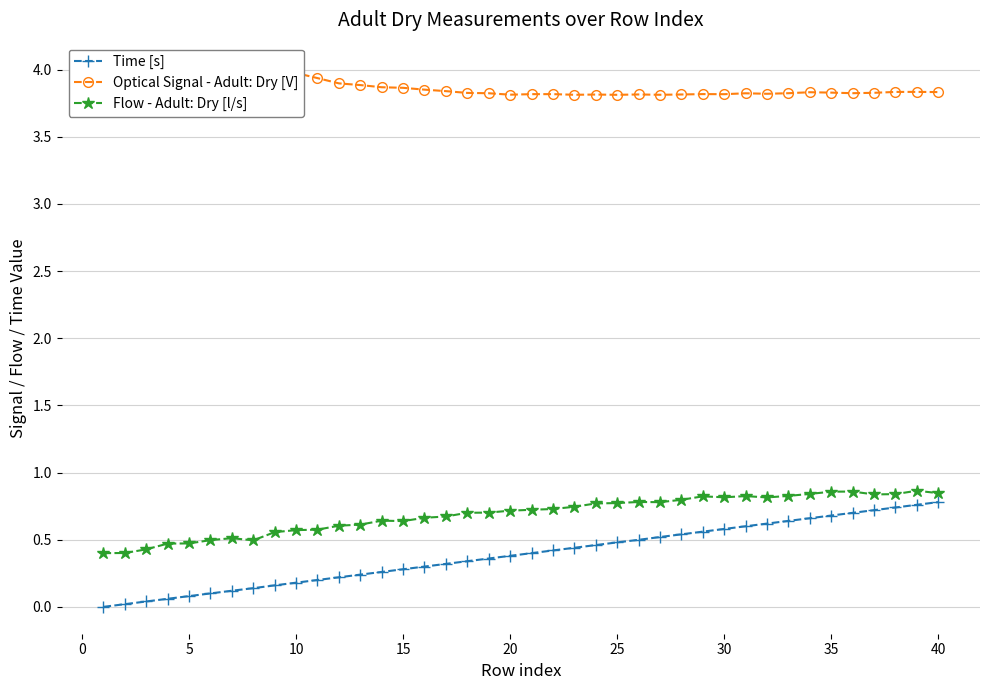

True or false: Flow - Adult: Dry [l/s] and Time [s] intersect in this chart.

False